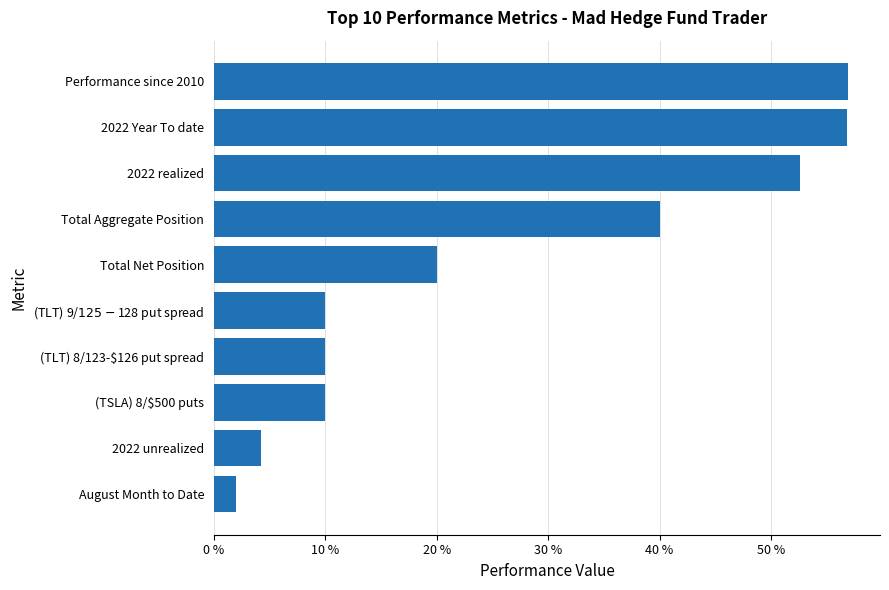

Does the chart contain any negative values?

No